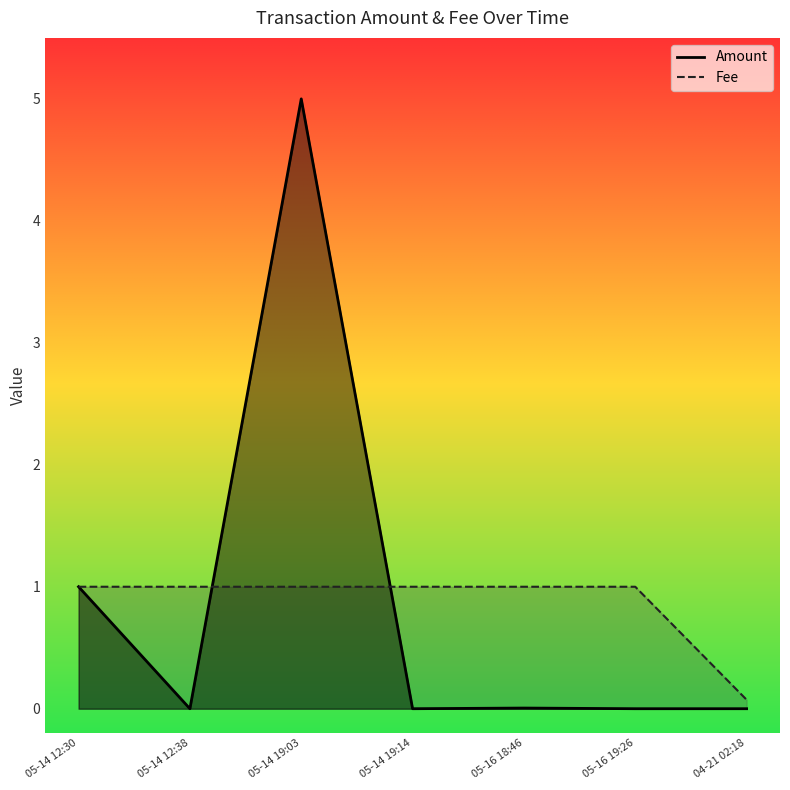

What is the label of the 6th point from the left?

05-16 19:26